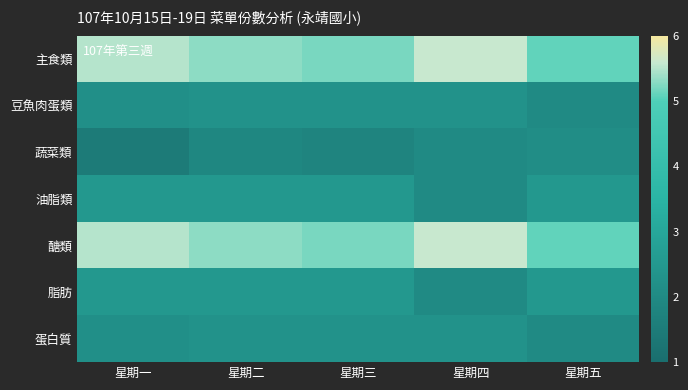

Reading right to left, list all the values displayed in this chart.

主食類: 星期五=5.1	星期四=5.6	星期三=5.2	星期二=5.3	星期一=5.5
豆魚肉蛋類: 星期五=2.0	星期四=2.3	星期三=2.3	星期二=2.3	星期一=2.2
蔬菜類: 星期五=2.1	星期四=2.0	星期三=1.8	星期二=1.9	星期一=1.5
油脂類: 星期五=2.5	星期四=2.0	星期三=2.5	星期二=2.5	星期一=2.5
醣類: 星期五=5.1	星期四=5.6	星期三=5.2	星期二=5.3	星期一=5.5
脂肪: 星期五=2.5	星期四=2.0	星期三=2.5	星期二=2.5	星期一=2.5
蛋白質: 星期五=2.0	星期四=2.3	星期三=2.3	星期二=2.3	星期一=2.2